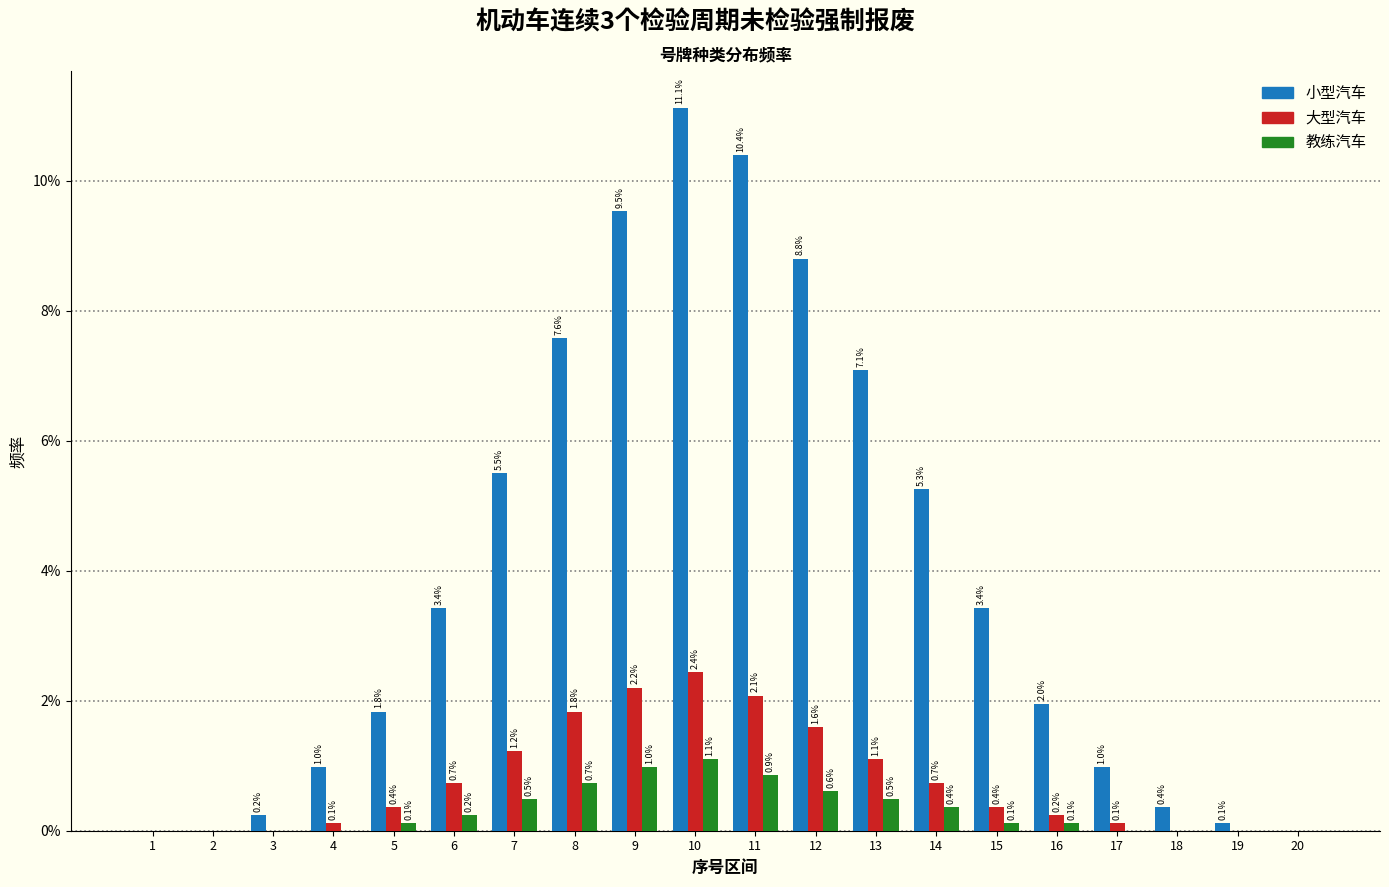

Reading left to right, what are all the values shown in this chart?

小型汽车: 1=0.0	2=0.0	3=0.2	4=1.0	5=1.8	6=3.4	7=5.5	8=7.6	9=9.5	10=11.1	11=10.4	12=8.8	13=7.1	14=5.3	15=3.4	16=2.0	17=1.0	18=0.4	19=0.1	20=0.0
大型汽车: 1=0.0	2=0.0	3=0.0	4=0.1	5=0.4	6=0.7	7=1.2	8=1.8	9=2.2	10=2.4	11=2.1	12=1.6	13=1.1	14=0.7	15=0.4	16=0.2	17=0.1	18=0.0	19=0.0	20=0.0
教练汽车: 1=0.0	2=0.0	3=0.0	4=0.0	5=0.1	6=0.2	7=0.5	8=0.7	9=1.0	10=1.1	11=0.9	12=0.6	13=0.5	14=0.4	15=0.1	16=0.1	17=0.0	18=0.0	19=0.0	20=0.0